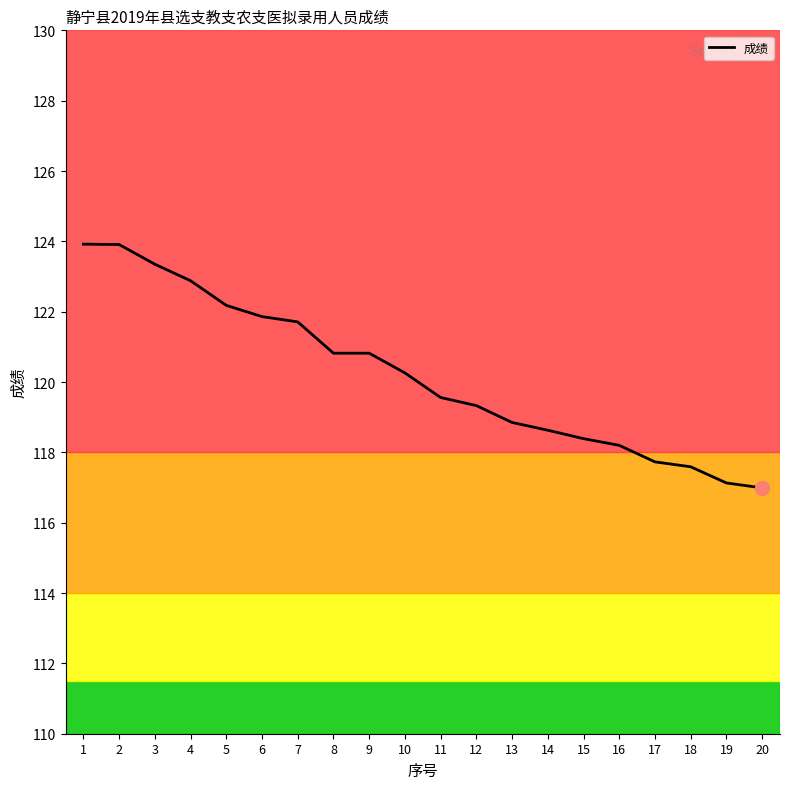

What is the smallest value displayed?

117.0